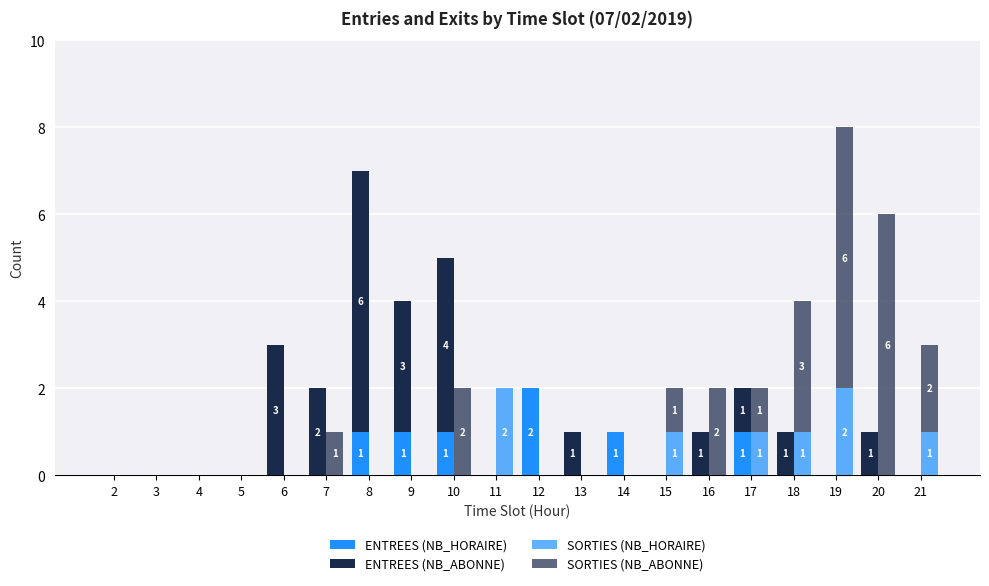

How many data points does each series have?

20